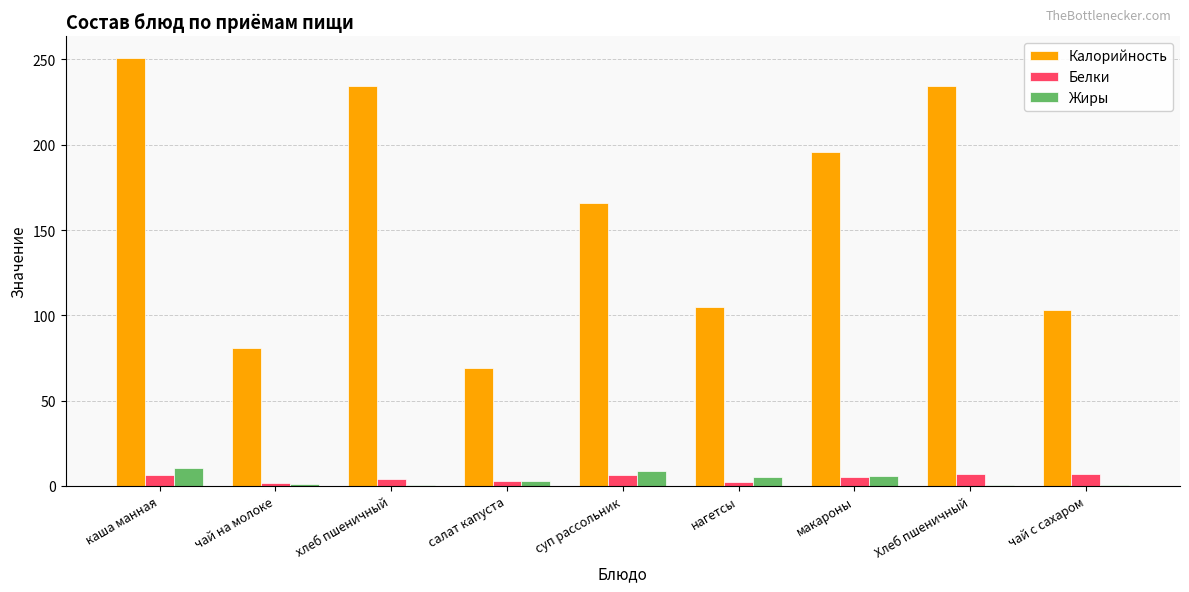

How many data points does each series have?

9